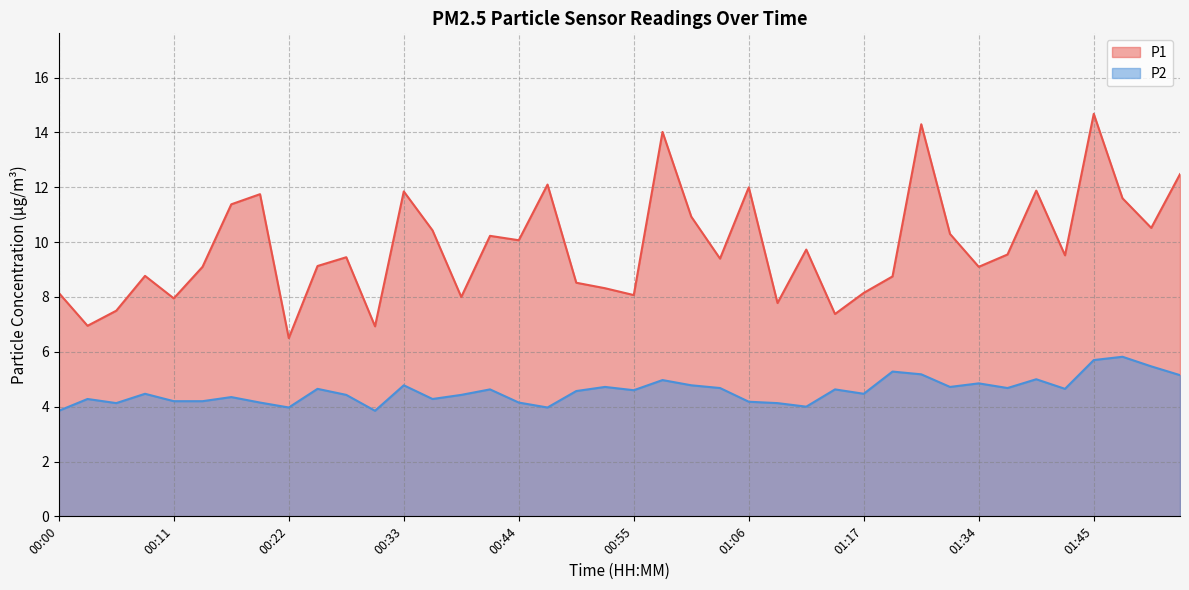

What are all the series names shown in the legend?

P1, P2